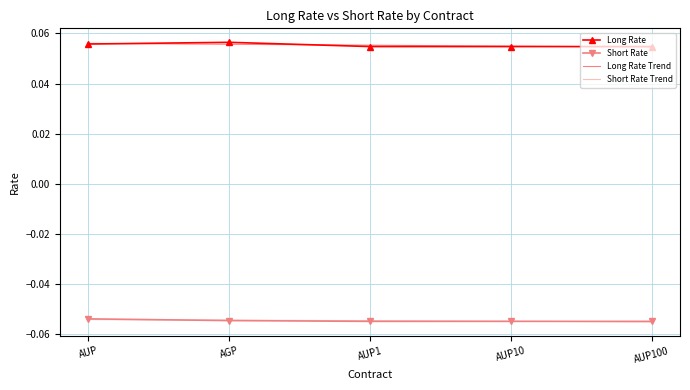

What are all the series names shown in the legend?

Long Rate, Short Rate, Long Rate Trend, Short Rate Trend